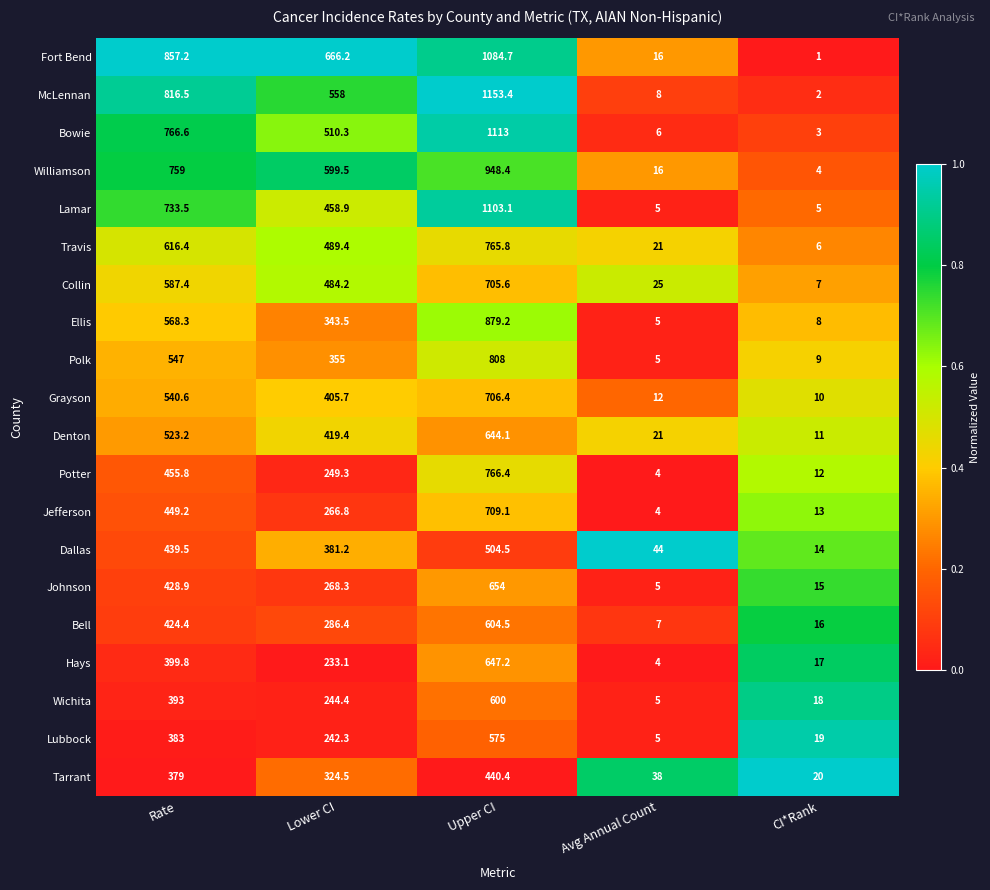

Which series has the largest range (max minus min)?

McLennan